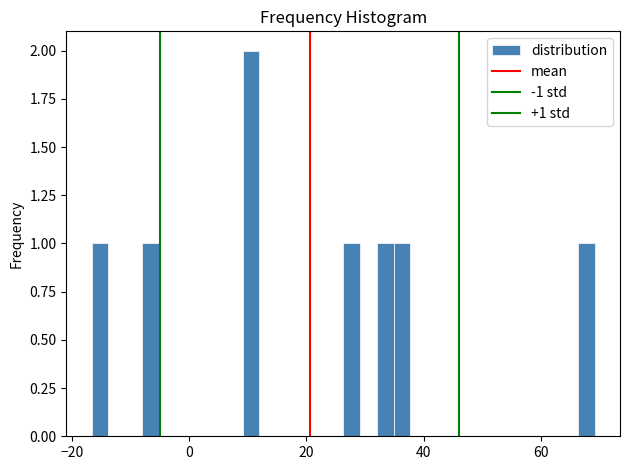

Read against the x-axis, roughly where is the centre of the tallest bar?

10